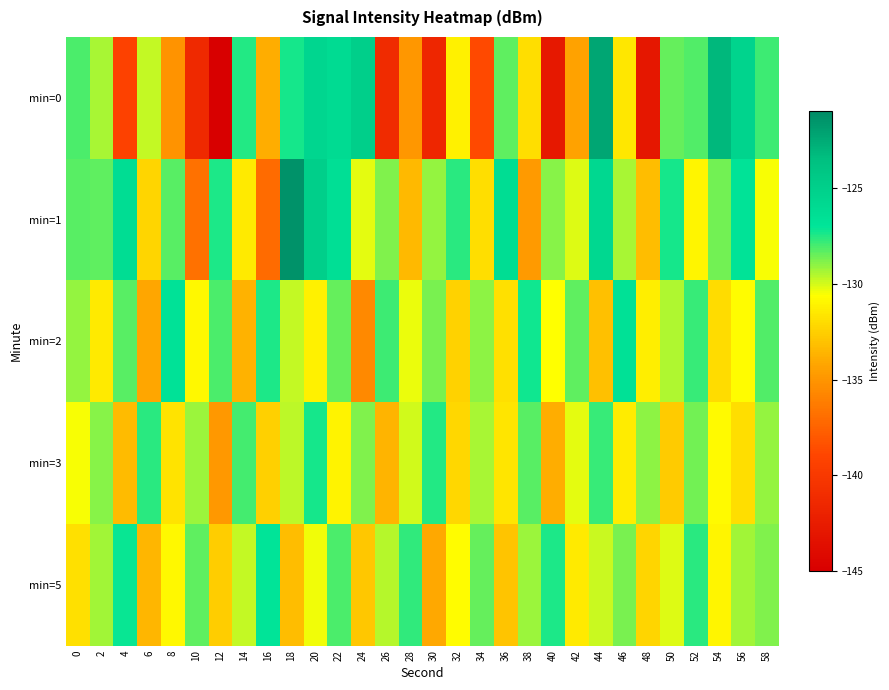

Reading right to left, extract all data points from this chart.

min=0: 58=-127.9	56=-125.4	54=-123.1	52=-128.2	50=-128.5	48=-142.9	46=-131.5	44=-122.3	42=-134.4	40=-142.8	38=-131.9	36=-128.4	34=-138.7	32=-131.2	30=-141.5	28=-134.9	26=-141.2	24=-125.0	22=-126.1	20=-125.7	18=-127.4	16=-133.9	14=-127.5	12=-145.6	10=-141.4	8=-135.1	6=-129.7	4=-139.2	2=-129.4	0=-128.1
min=1: 58=-130.5	56=-126.9	54=-128.6	52=-131.0	50=-127.3	48=-133.2	46=-129.4	44=-125.8	42=-130.1	40=-128.9	38=-134.7	36=-126.3	34=-131.9	32=-127.6	30=-129.1	28=-133.4	26=-128.8	24=-130.2	22=-126.5	20=-125.0	18=-121.4	16=-137.1	14=-131.5	12=-127.4	10=-136.8	8=-128.3	6=-132.3	4=-126.3	2=-128.4	0=-128.2
min=2: 58=-128.2	56=-130.7	54=-132.0	52=-127.8	50=-129.5	48=-131.3	46=-126.7	44=-133.1	42=-128.4	40=-130.6	38=-127.2	36=-131.8	34=-129.0	32=-132.4	30=-128.7	28=-130.3	26=-127.9	24=-135.6	22=-128.5	20=-131.2	18=-129.8	16=-127.4	14=-133.7	12=-128.1	10=-130.9	8=-126.8	6=-134.2	4=-128.3	2=-131.5	0=-129.1
min=3: 58=-129.1	56=-131.9	54=-130.8	52=-128.6	50=-132.7	48=-129.0	46=-131.4	44=-127.8	42=-130.2	40=-133.9	38=-128.3	36=-131.6	34=-129.4	32=-132.2	30=-127.5	28=-130.0	26=-133.6	24=-128.8	22=-131.1	20=-127.3	18=-129.7	16=-132.5	14=-128.0	12=-134.8	10=-129.2	8=-131.7	6=-127.6	4=-133.3	2=-128.9	0=-130.5
min=5: 58=-128.8	56=-129.3	54=-131.0	52=-127.6	50=-130.1	48=-132.3	46=-128.7	44=-129.9	42=-131.5	40=-127.4	38=-129.2	36=-133.0	34=-128.5	32=-130.7	30=-134.1	28=-127.7	26=-129.6	24=-132.9	22=-128.1	20=-130.4	18=-133.2	16=-127.0	14=-129.8	12=-132.6	10=-128.4	8=-130.9	6=-133.5	4=-127.1	2=-129.3	0=-131.8